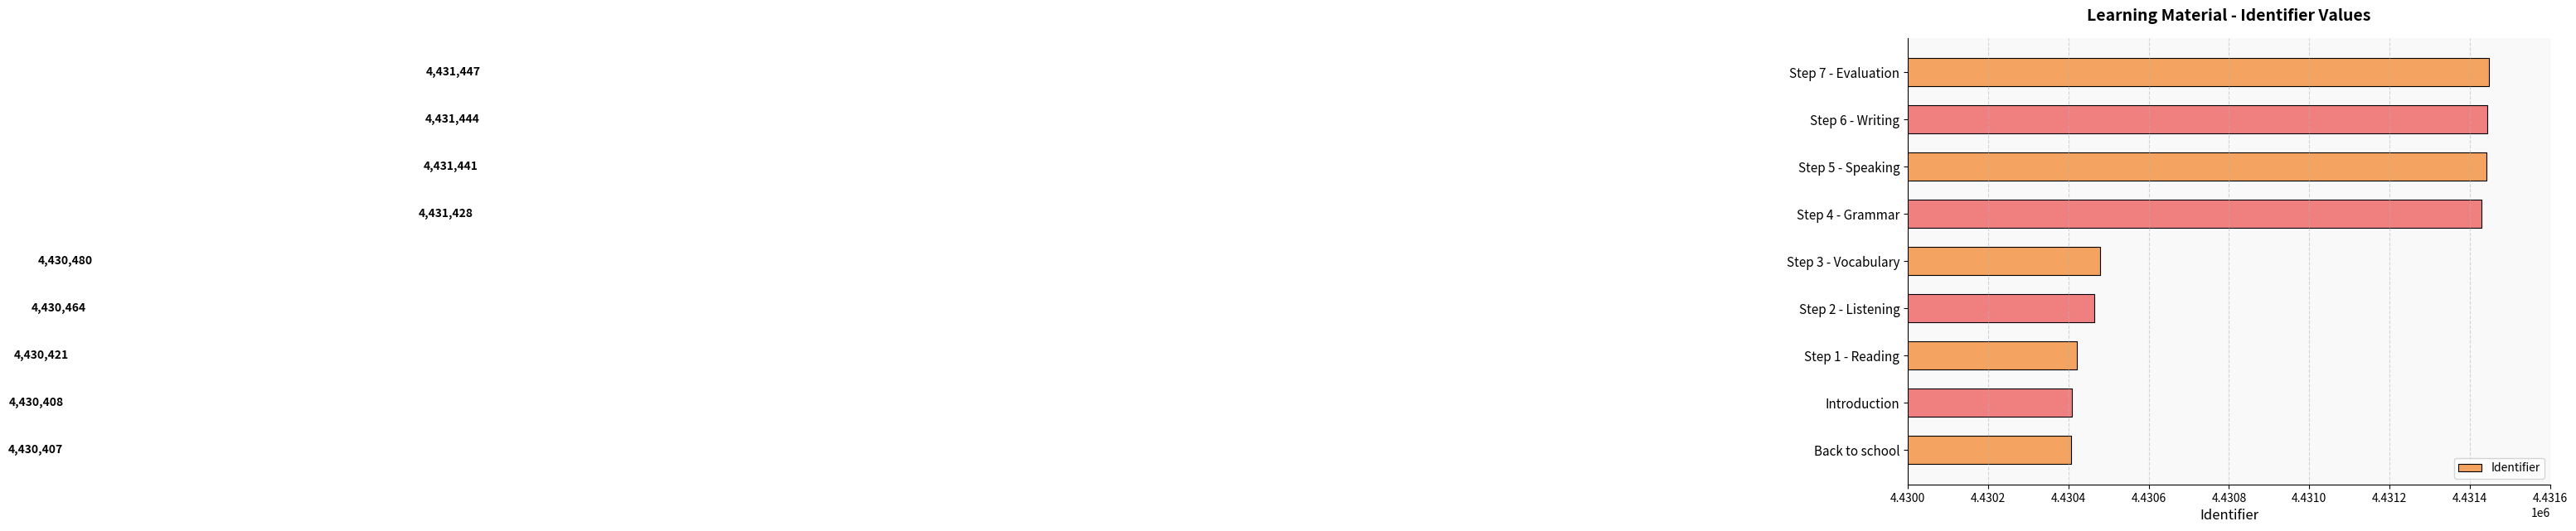

Count the number of categories in the chart.

9